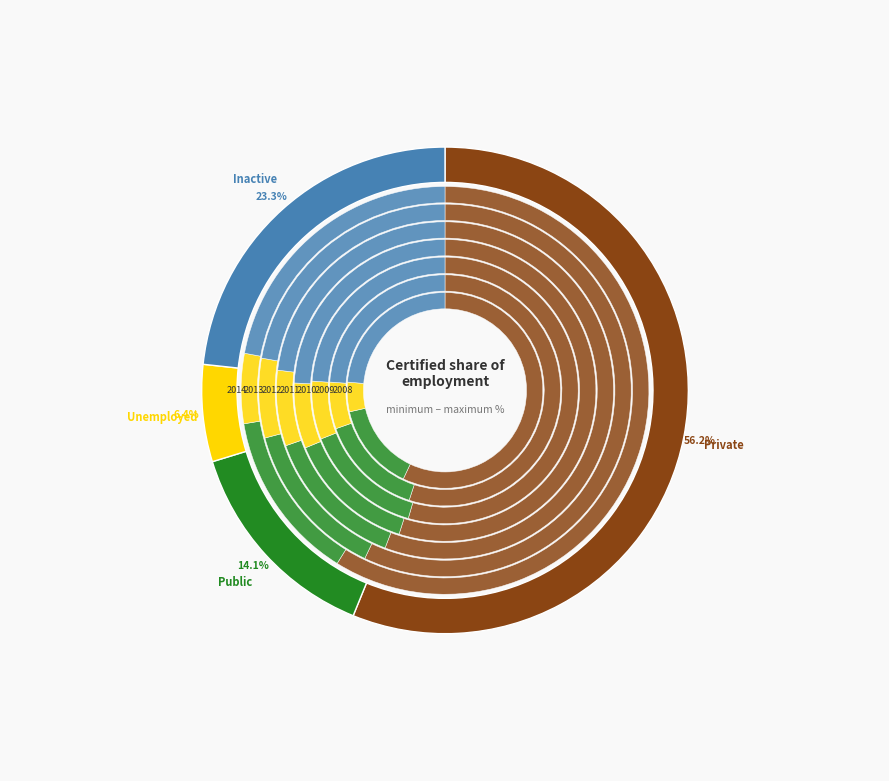

How many segments does this pie chart have?

7